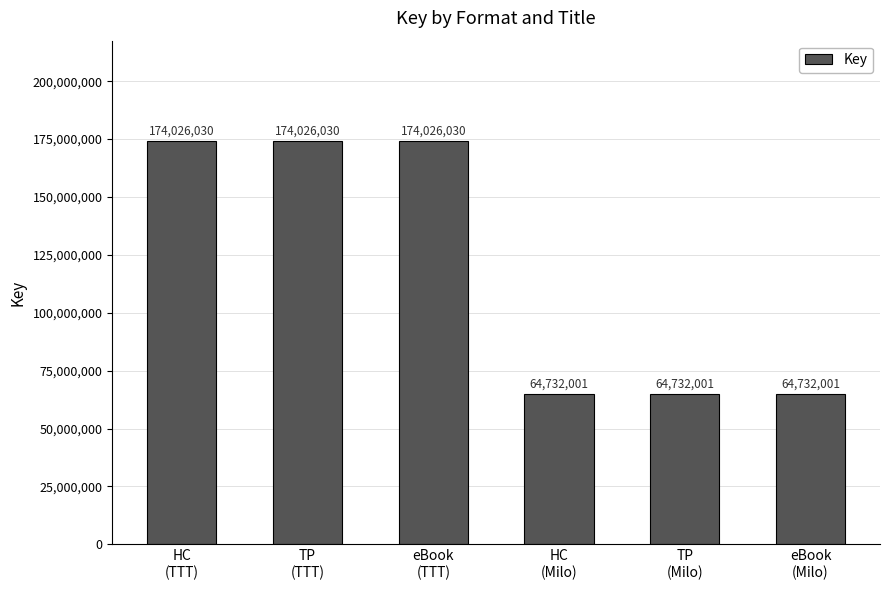

Reading right to left, list all the values displayed in this chart.

eBook
(Milo)=64732001	TP
(Milo)=64732001	HC
(Milo)=64732001	eBook
(TTT)=174026030	TP
(TTT)=174026030	HC
(TTT)=174026030